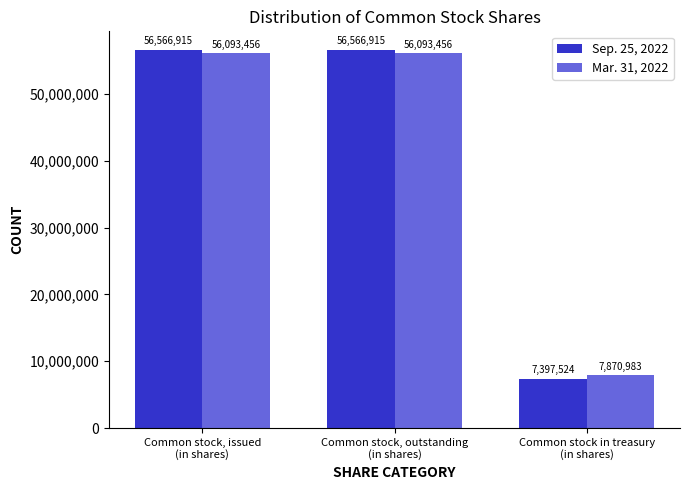

Rank the series by their average value, from lowest to highest.

Mar. 31, 2022, Sep. 25, 2022